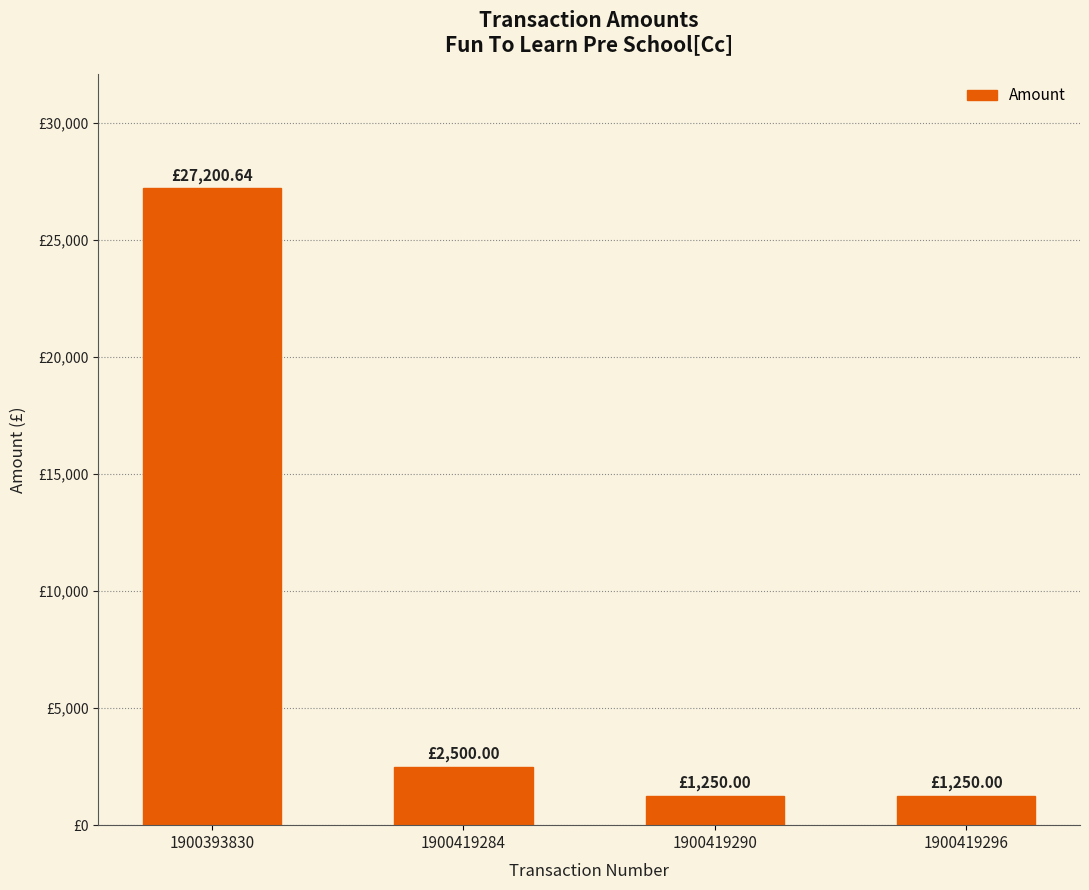

Are the bars horizontal?

No